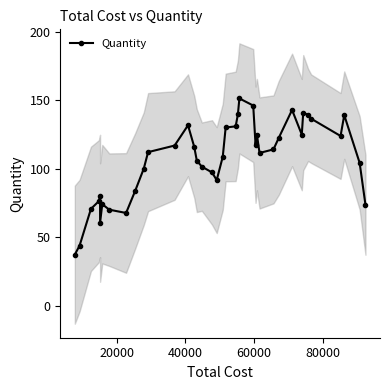

What is the value of the Quantity point at the 11th from the left?

100.0